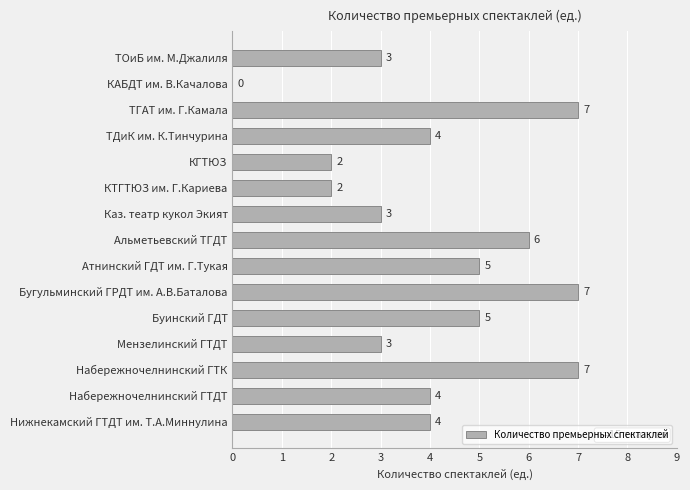

The chart shows a value of 8 at Буинский ГДТ. True or false?

False